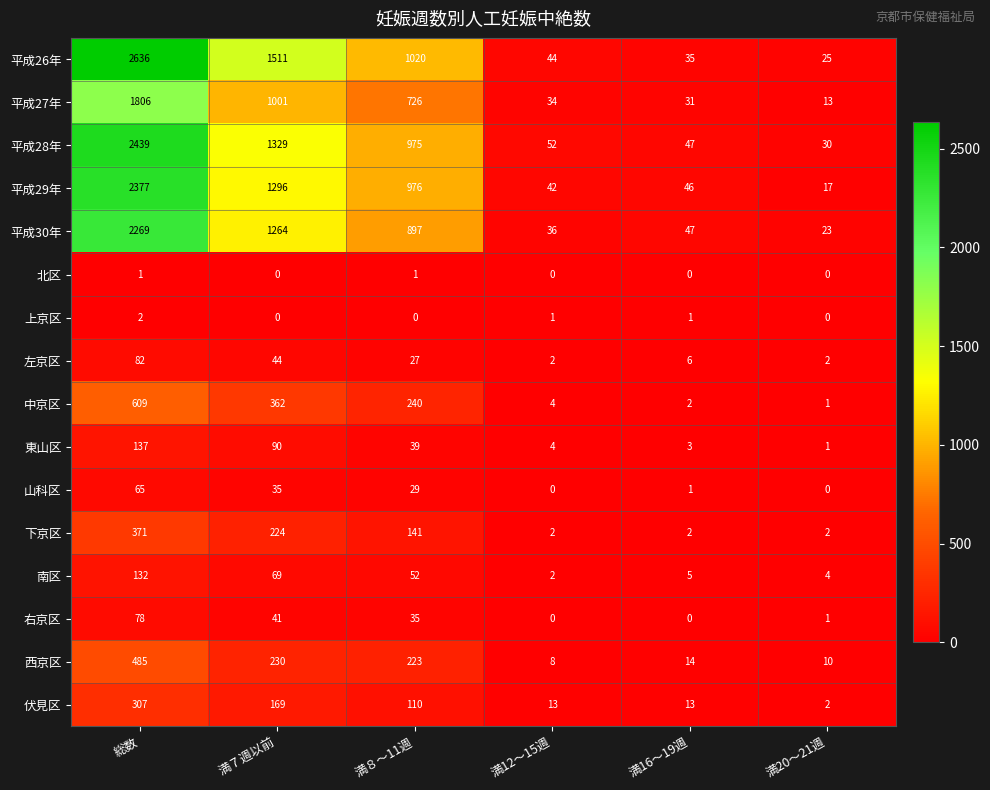

Count the 北区 values in the range 0 to 1.

6